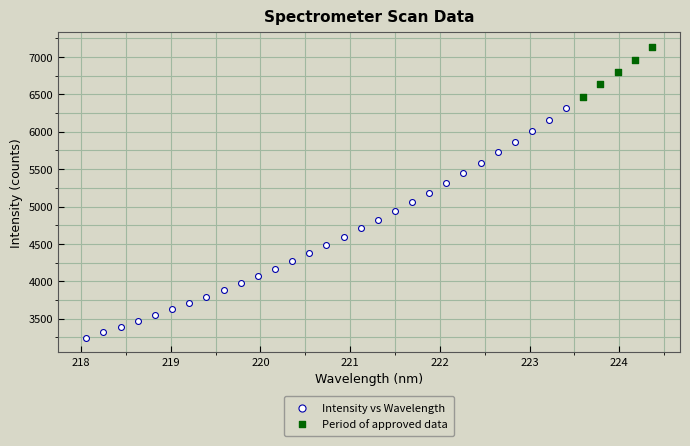

Which series reaches the maximum Y coordinate?

Period of approved data